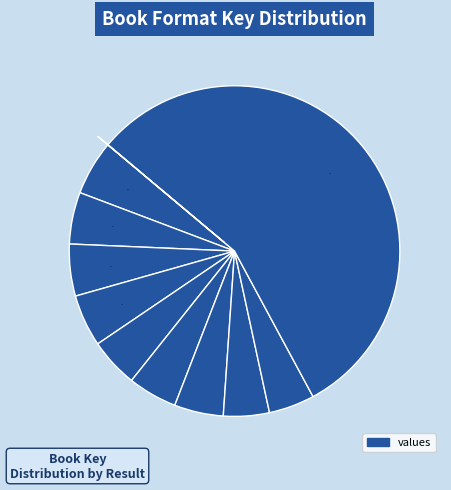

Rank the categories by value from highest to lowest.

10, 1, 4, 3, 2, 6, 5, 7, 8, 9, 11